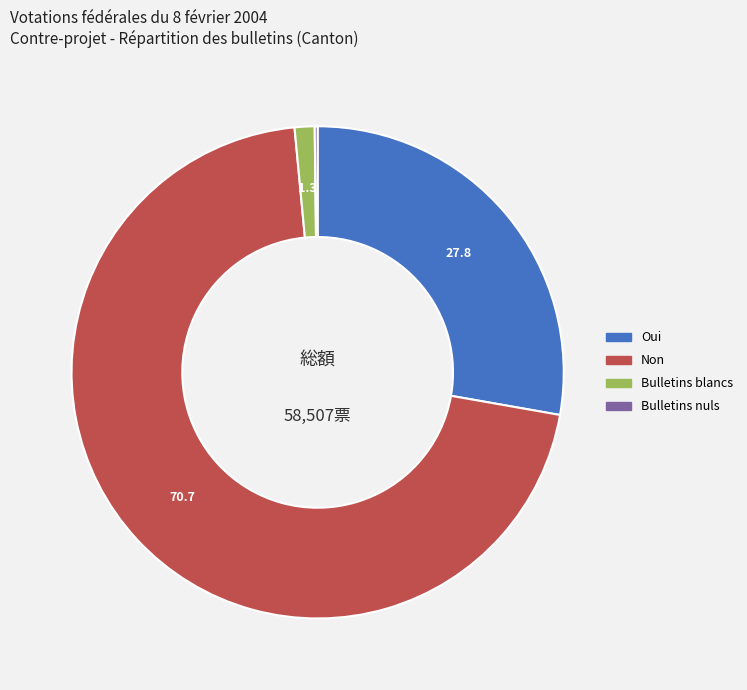

Which has a higher value, Non or Bulletins blancs?

Non